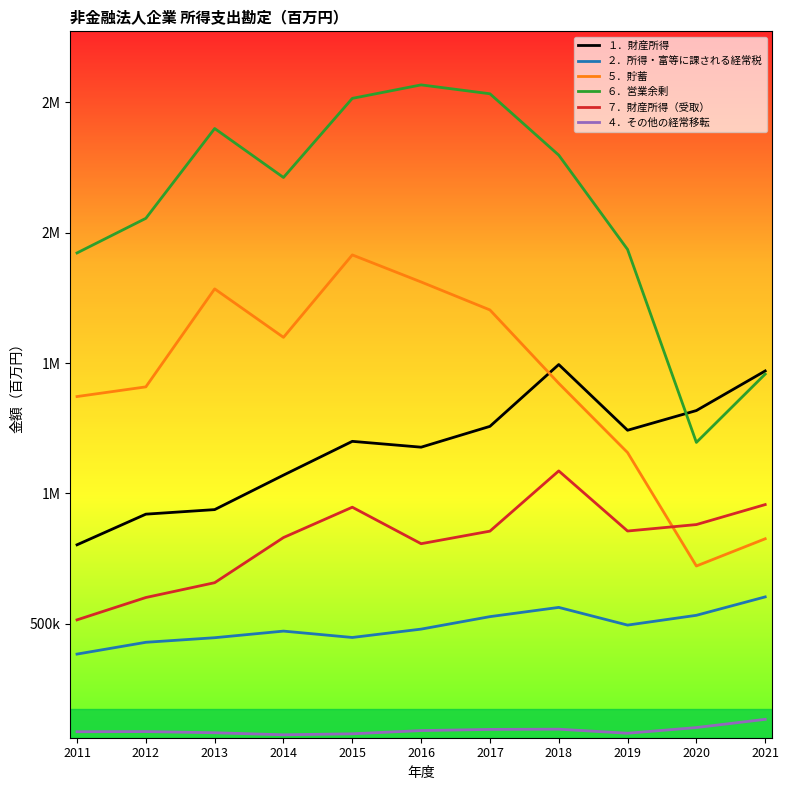

Which series changed the most between 2017 and 2019?

６．営業余剰